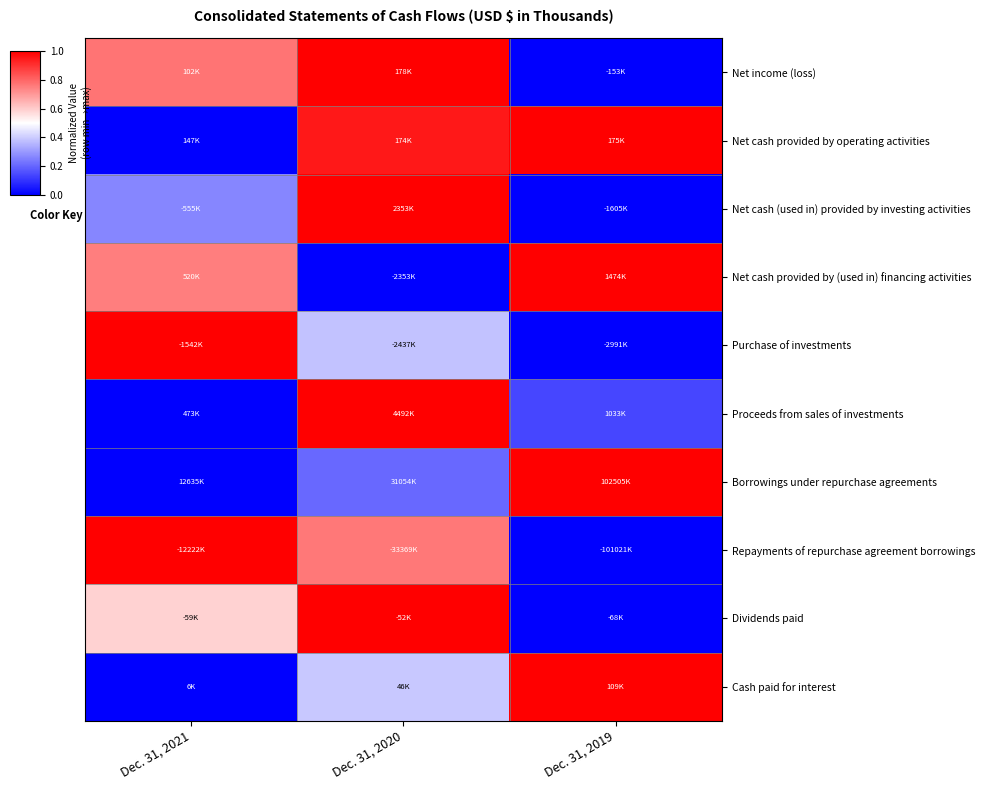

Reading left to right, list all the values displayed in this chart.

Net income (loss): Dec. 31, 2021=0.8	Dec. 31, 2020=1.0	Dec. 31, 2019=0.0
Net cash provided by operating activities: Dec. 31, 2021=0.0	Dec. 31, 2020=1.0	Dec. 31, 2019=1.0
Net cash (used in) provided by investing activities: Dec. 31, 2021=0.3	Dec. 31, 2020=1.0	Dec. 31, 2019=0.0
Net cash provided by (used in) financing activities: Dec. 31, 2021=0.8	Dec. 31, 2020=0.0	Dec. 31, 2019=1.0
Purchase of investments: Dec. 31, 2021=1.0	Dec. 31, 2020=0.4	Dec. 31, 2019=0.0
Proceeds from sales of investments: Dec. 31, 2021=0.0	Dec. 31, 2020=1.0	Dec. 31, 2019=0.1
Borrowings under repurchase agreements: Dec. 31, 2021=0.0	Dec. 31, 2020=0.2	Dec. 31, 2019=1.0
Repayments of repurchase agreement borrowings: Dec. 31, 2021=1.0	Dec. 31, 2020=0.8	Dec. 31, 2019=0.0
Dividends paid: Dec. 31, 2021=0.6	Dec. 31, 2020=1.0	Dec. 31, 2019=0.0
Cash paid for interest: Dec. 31, 2021=0.0	Dec. 31, 2020=0.4	Dec. 31, 2019=1.0